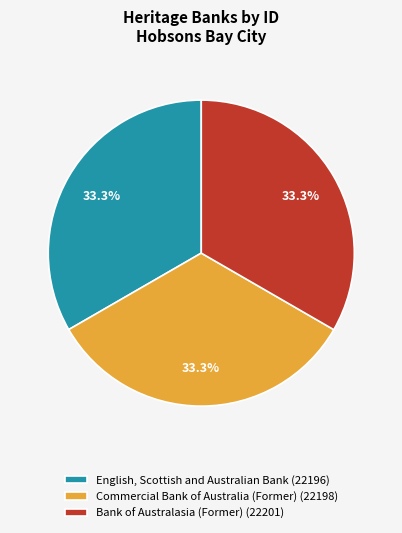

To the nearest percent, what portion does English, Scottish and Australian Bank represent?

33%